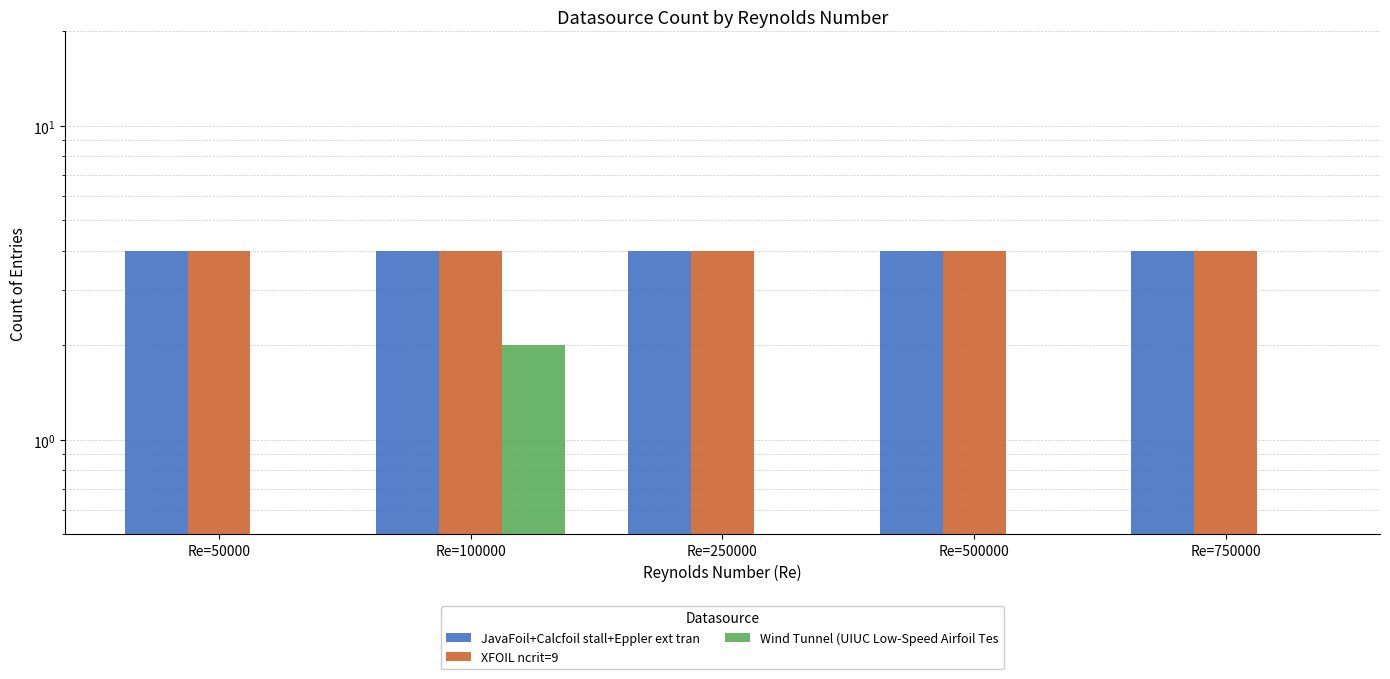

What is the value of the XFOIL ncrit=9 bar at the 5th from the left?

4